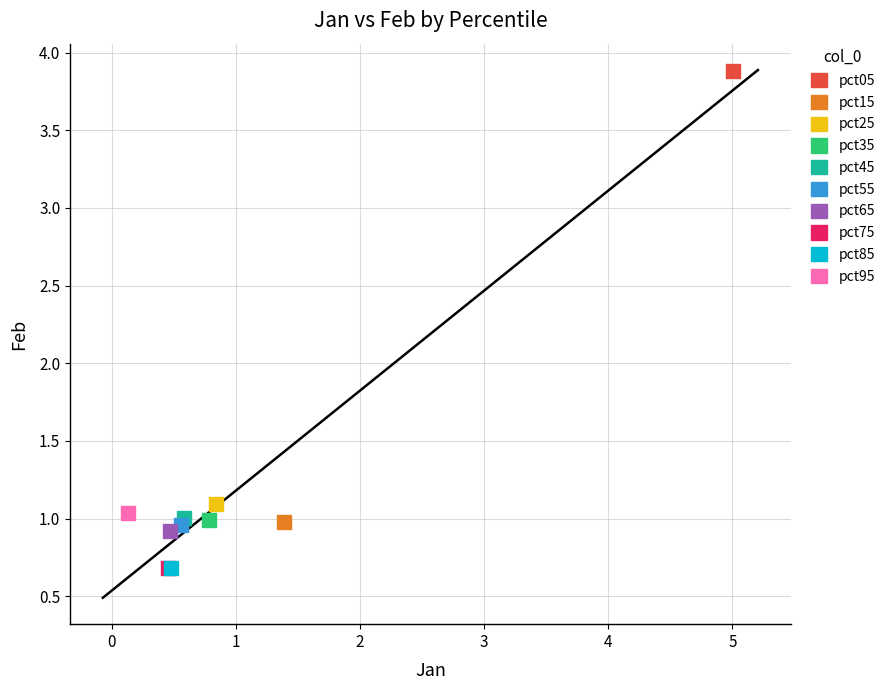

What are all the series names shown in the legend?

pct05, pct15, pct25, pct35, pct45, pct55, pct65, pct75, pct85, pct95